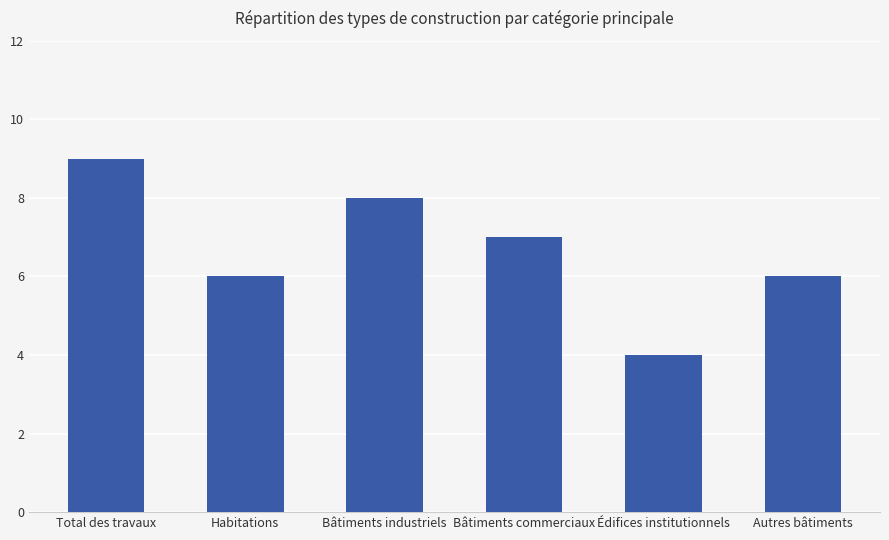

What is the change in value from Total des travaux to Habitations?

-3